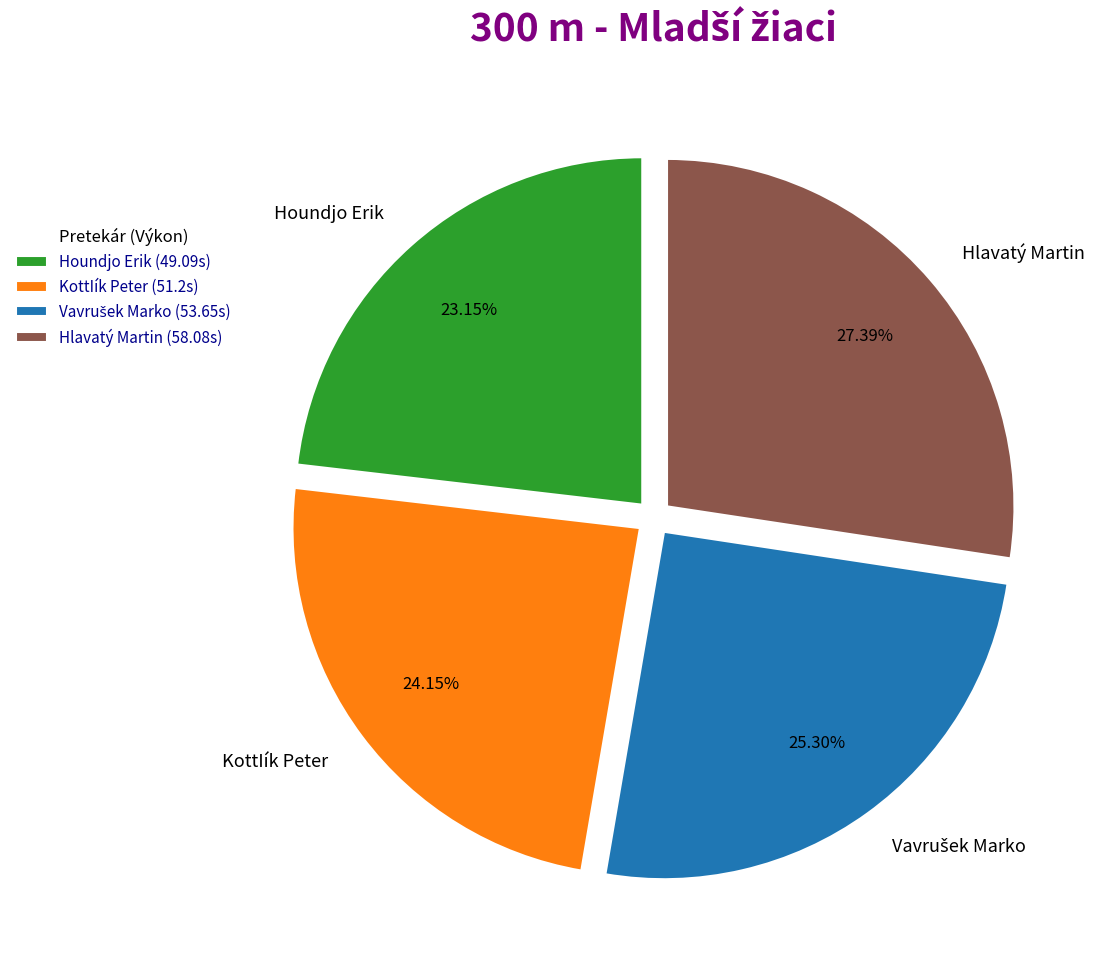

Is the sum of Hlavatý Martin and Houndjo Erik greater than half?

Yes